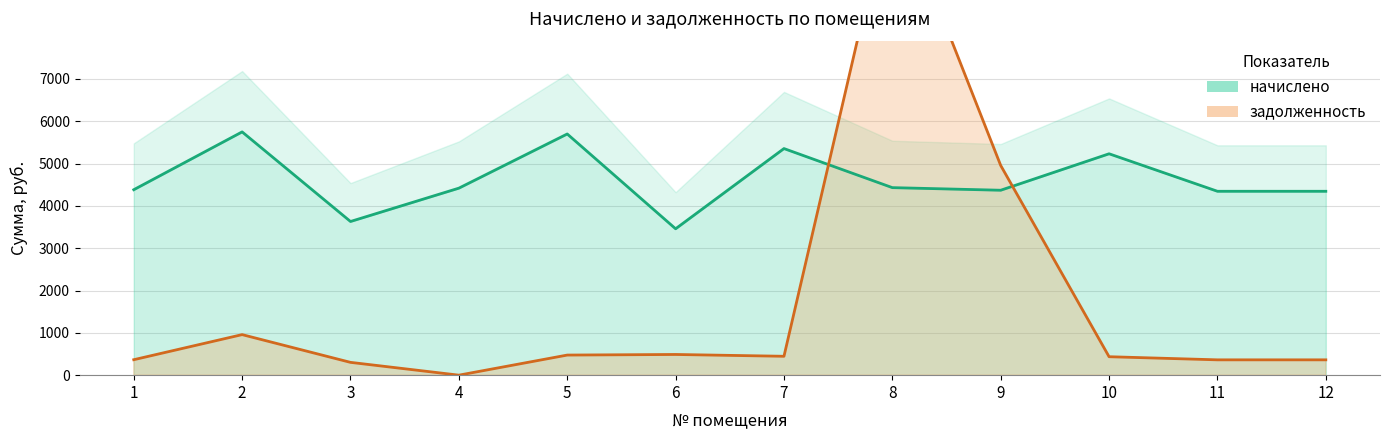

Rank the series at 5 from lowest to highest value.

задолженность, начислено